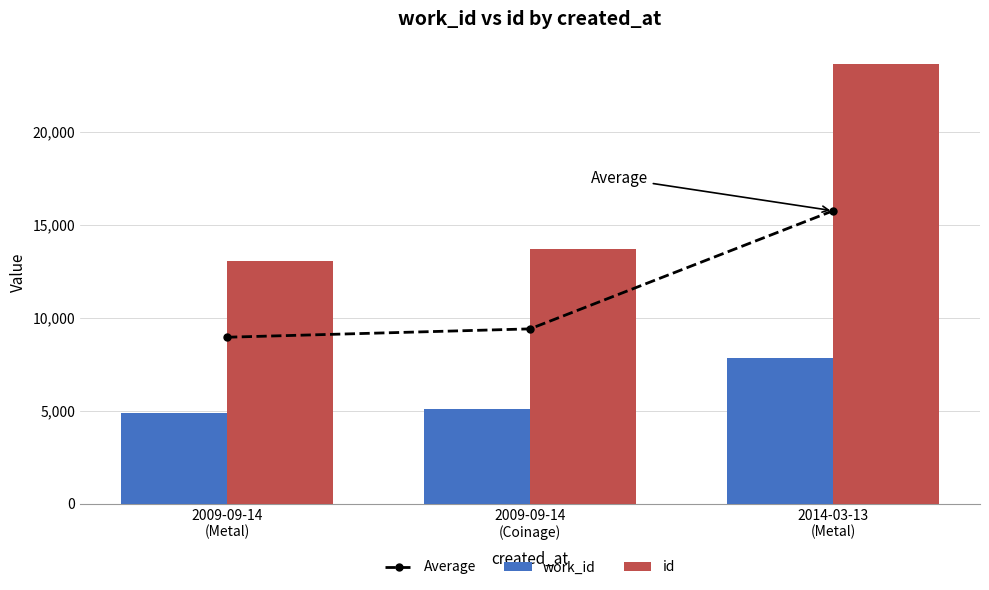

At which label is Average closest to 12368?

2009-09-14
(Coinage)